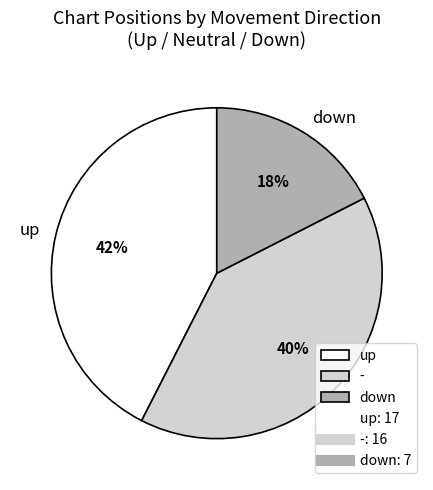

Rank the categories by value from lowest to highest.

down, -, up